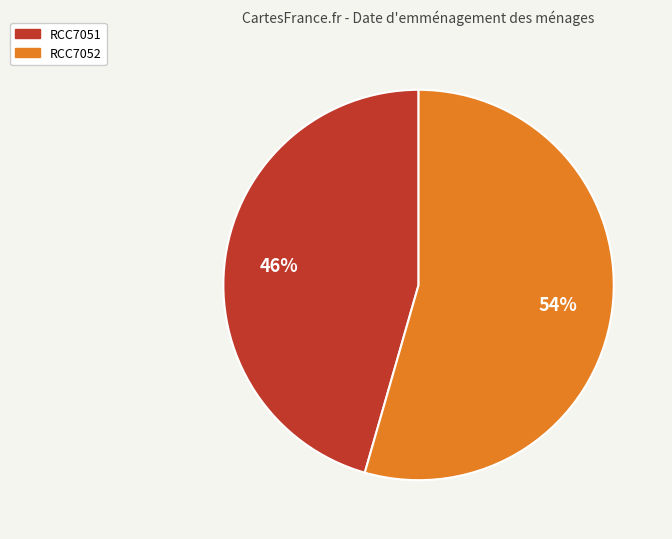

What is the smallest slice in the pie chart?

RCC7051